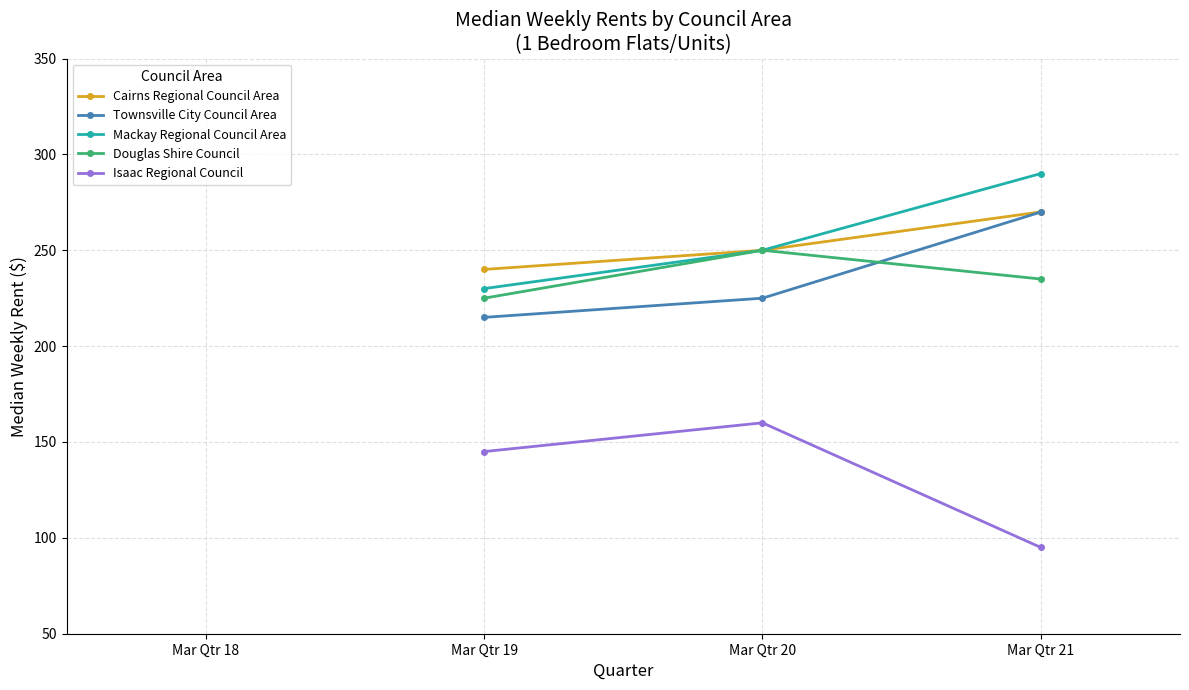

Reading right to left, transcribe all the data shown in this chart.

Cairns Regional Council Area: 270.0	250.0	240.0
Townsville City Council Area: 269.9	225.0	215.0
Mackay Regional Council Area: 290.0	250.0	230.0
Douglas Shire Council: 235.0	250.0	225.0
Isaac Regional Council: 95.0	160.0	145.0